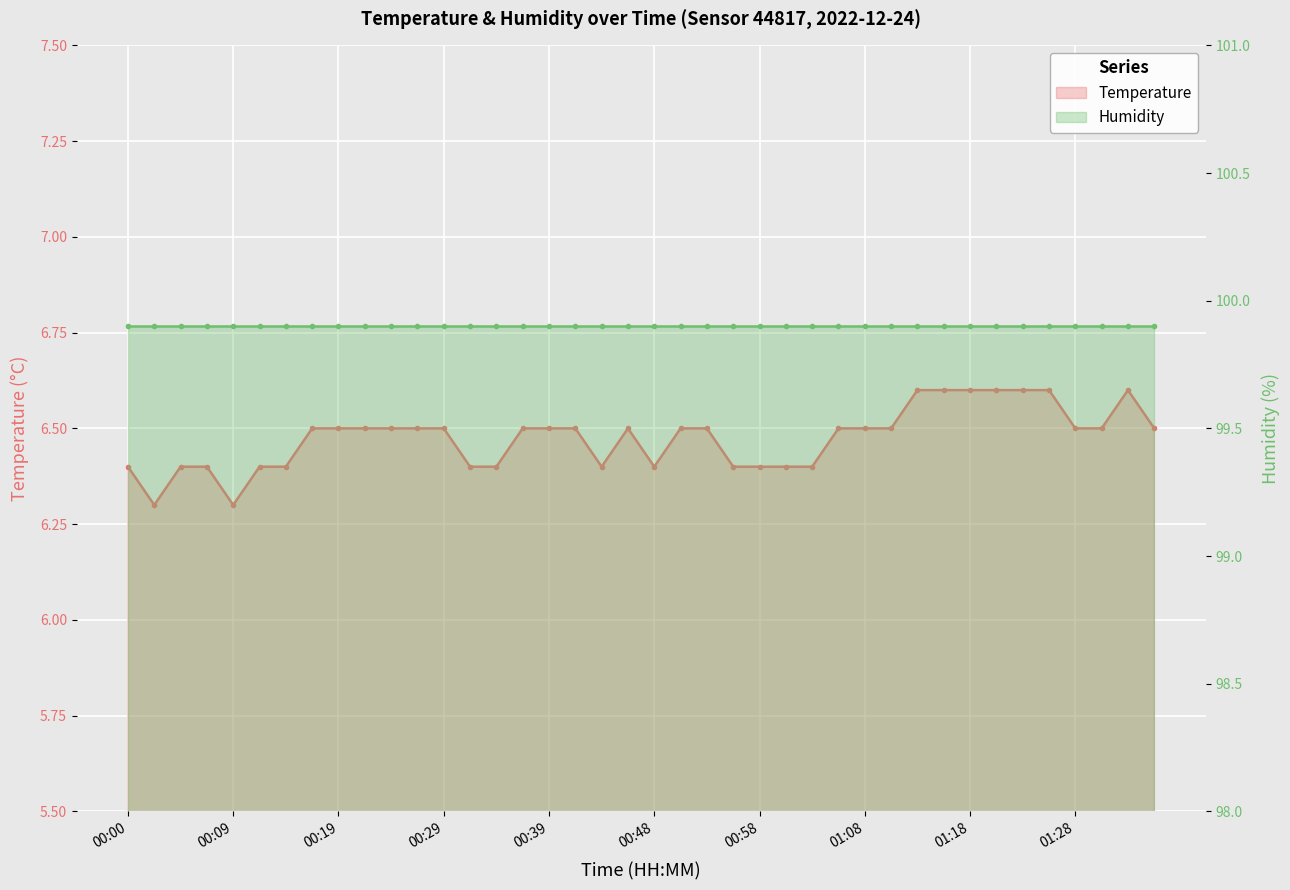

The value at 00:34 is 6.4. True or false?

True